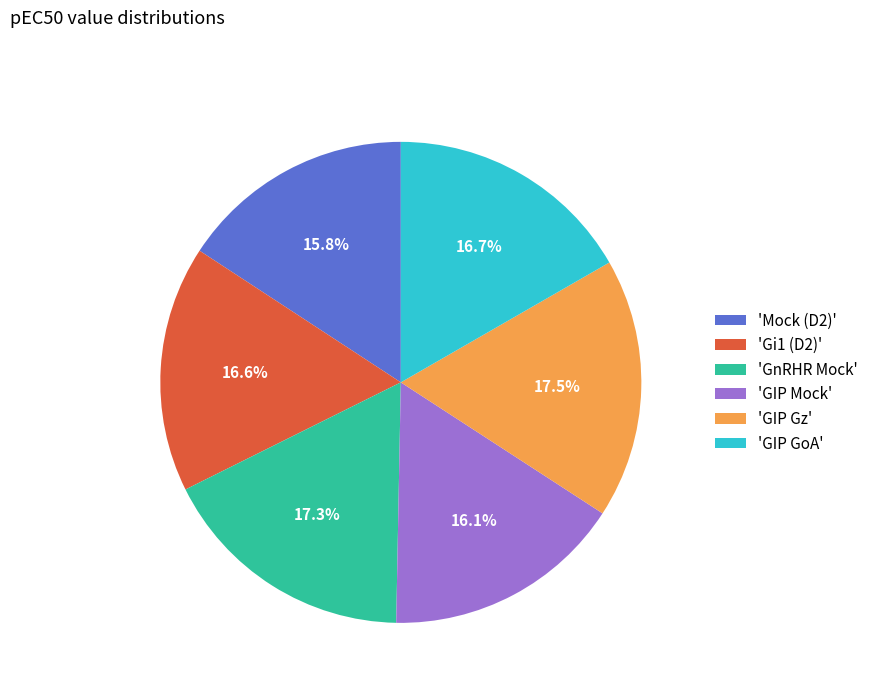

Combined, what portion of the pie is 'GIP GoA' and 'GnRHR Mock'?

34.0%